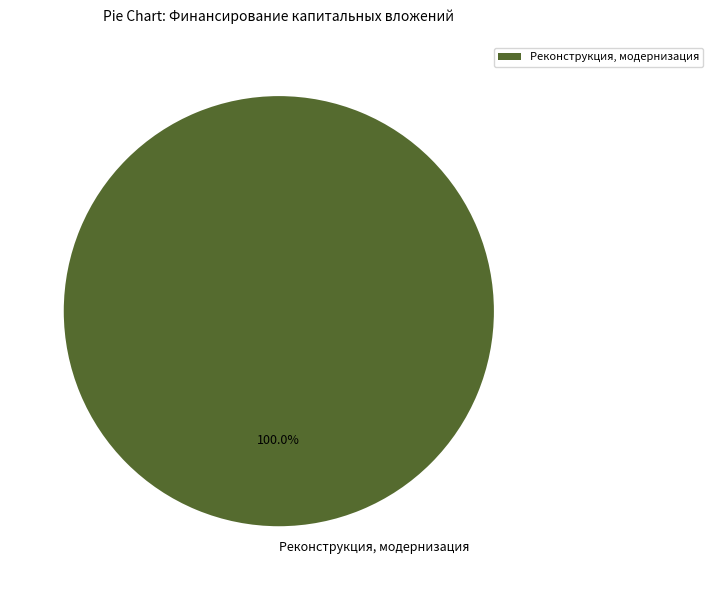

Rank the categories by value from highest to lowest.

Реконструкция, модернизация